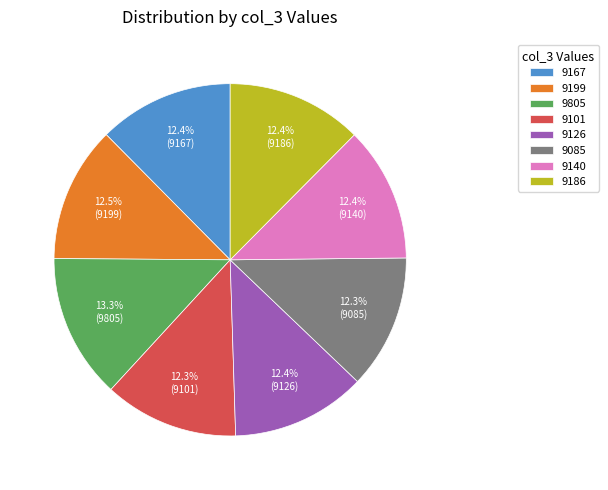

Does 9140 represent more than half of the total?

No